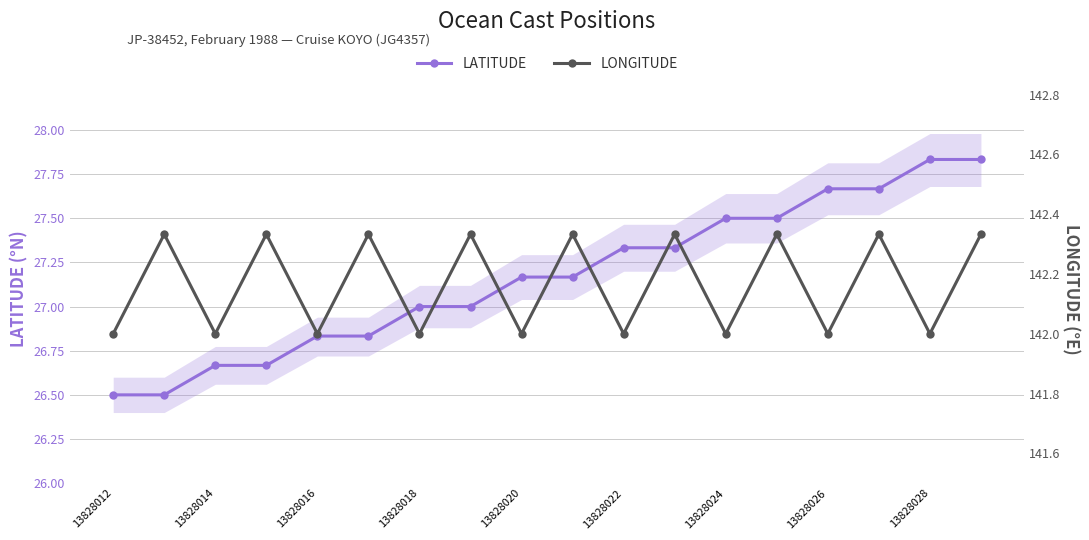

Does the chart have visible grid lines?

Yes